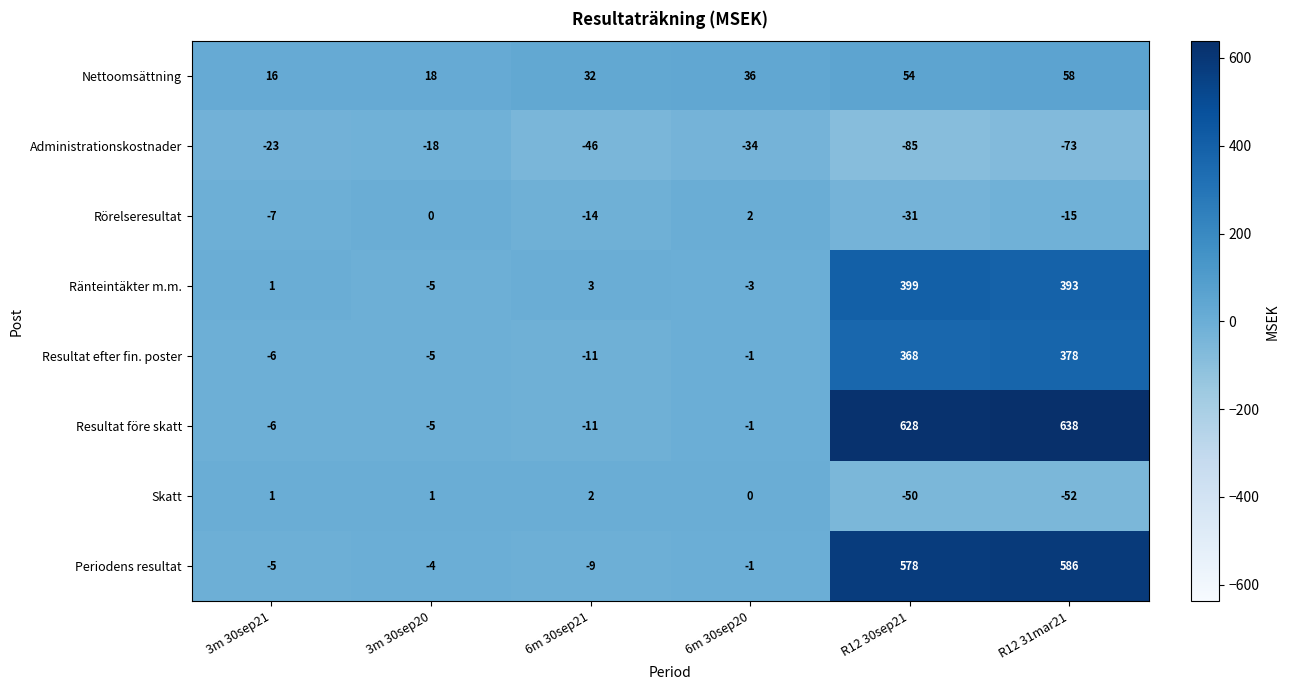

Rank the categories by Nettoomsättning value from highest to lowest.

R12 31mar21, R12 30sep21, 6m 30sep20, 6m 30sep21, 3m 30sep20, 3m 30sep21